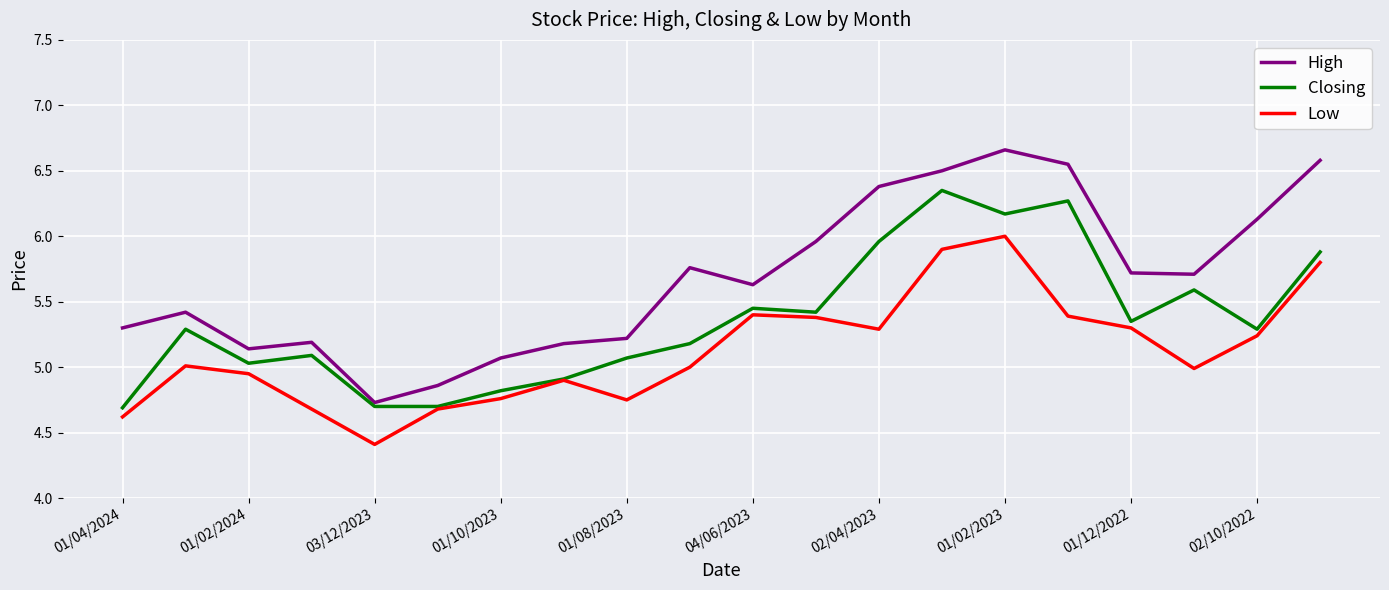

True or false: Low and High intersect in this chart.

False